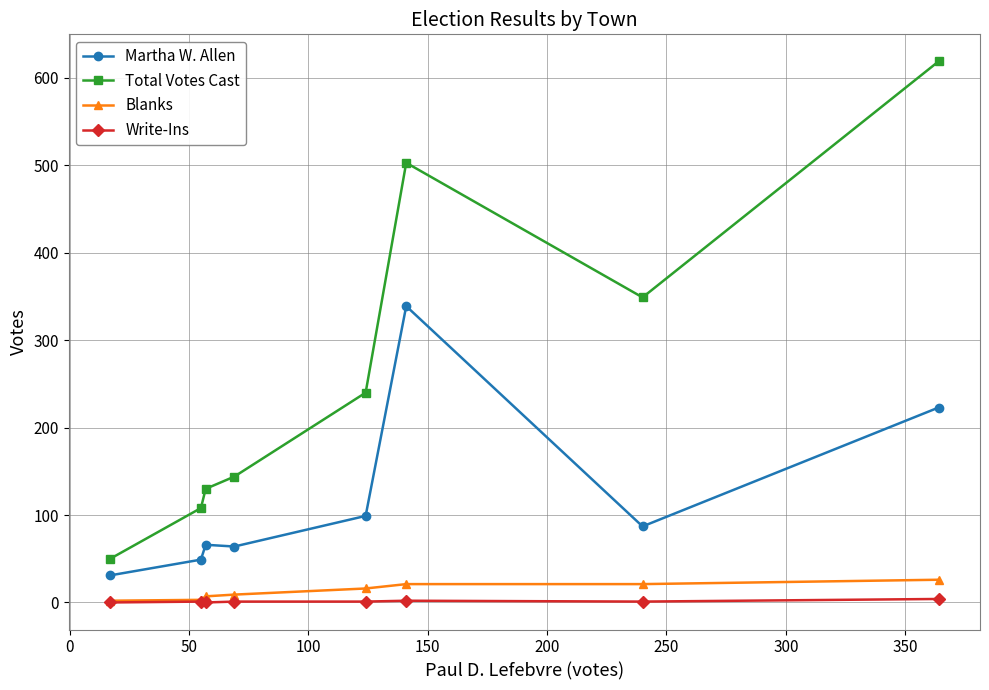

Which series has the widest spread of values?

Total Votes Cast